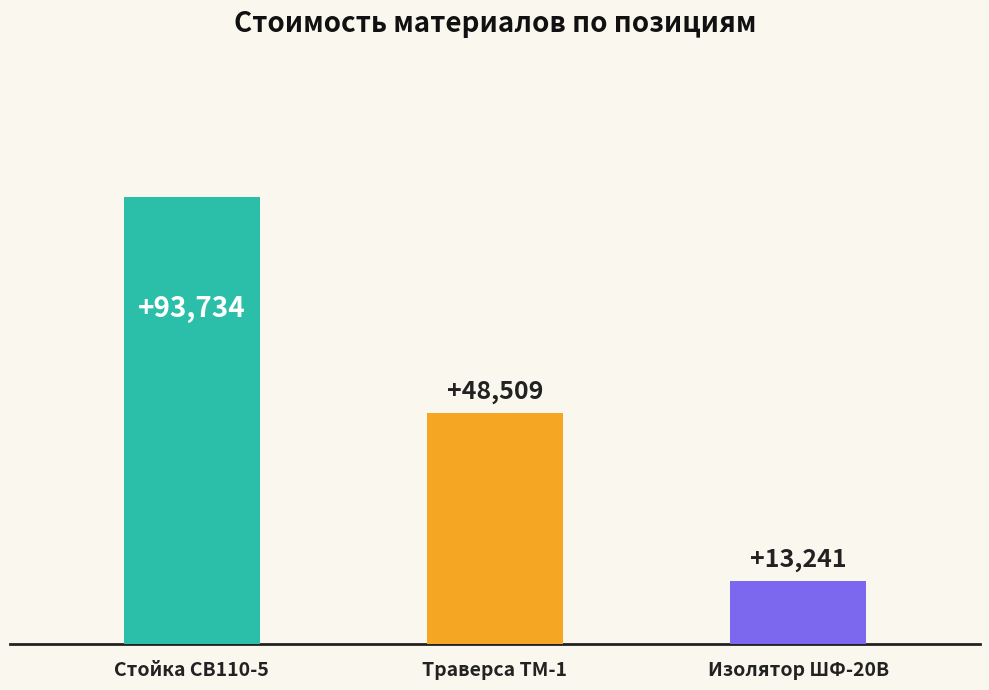

List the labels in order of value, largest first.

Стойка СВ110-5, Траверса ТМ-1, Изолятор ШФ-20В